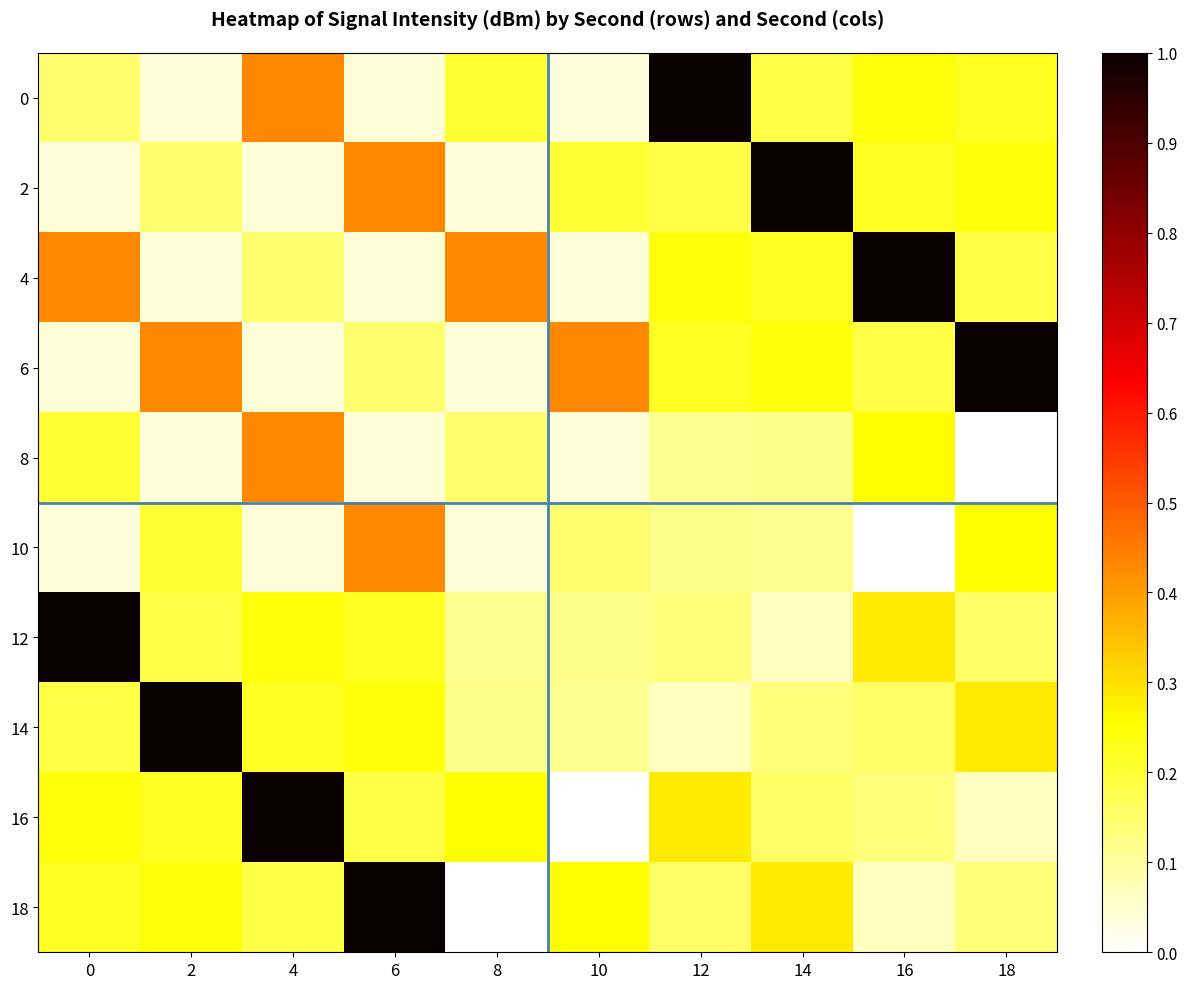

Which has a higher value, 12 or 18?

12